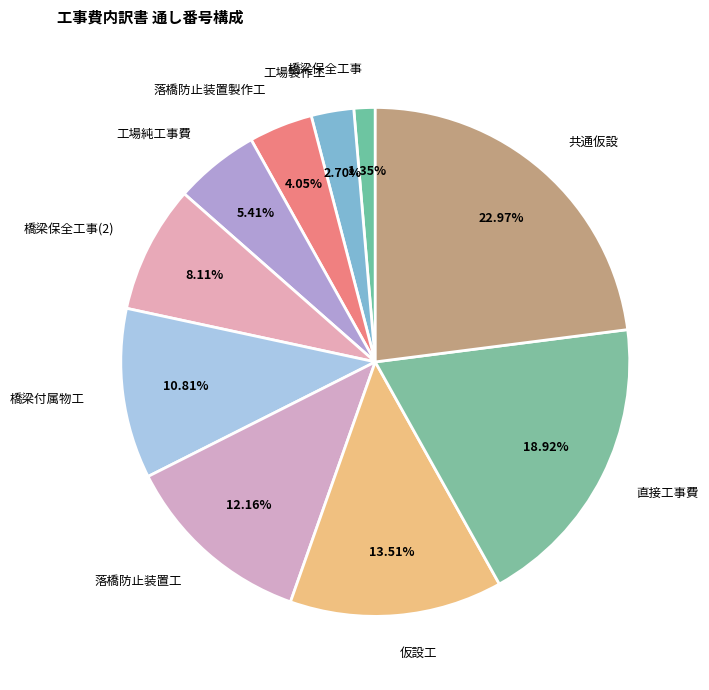

Between 落橋防止装置工 and 工場製作工, which is larger?

落橋防止装置工